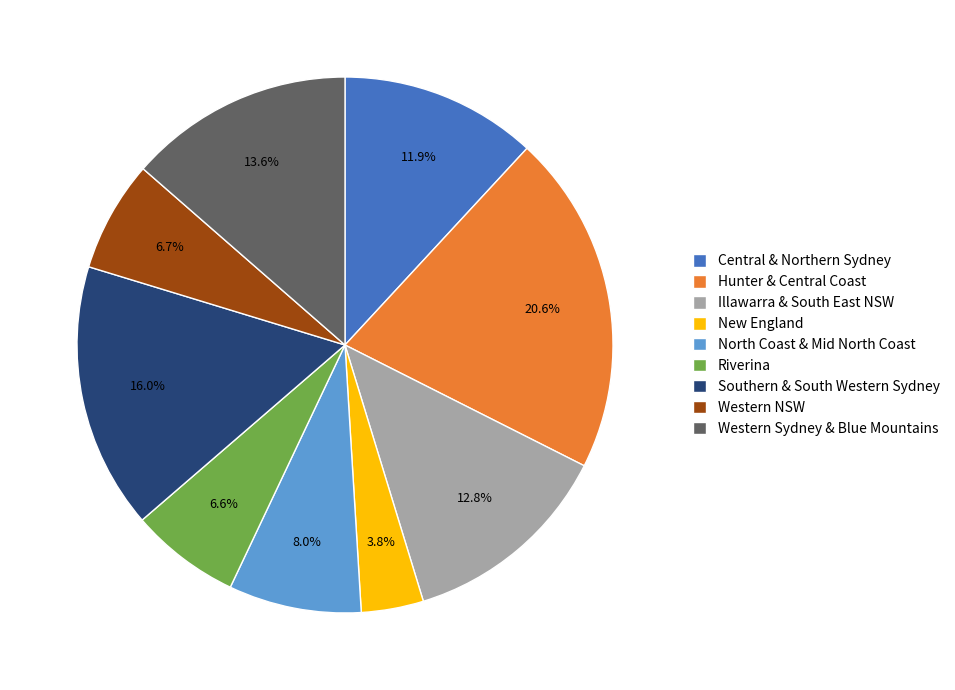

How many slices are in this pie chart?

9